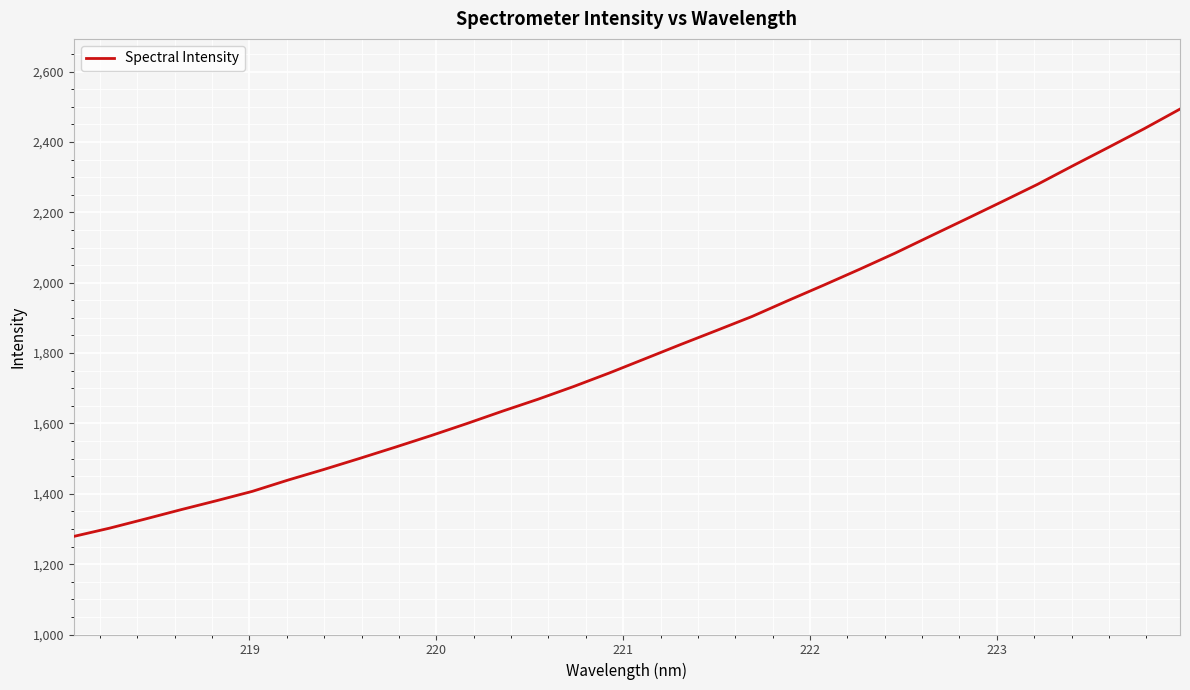

What is the difference between the second highest and minimum values?

1159.2